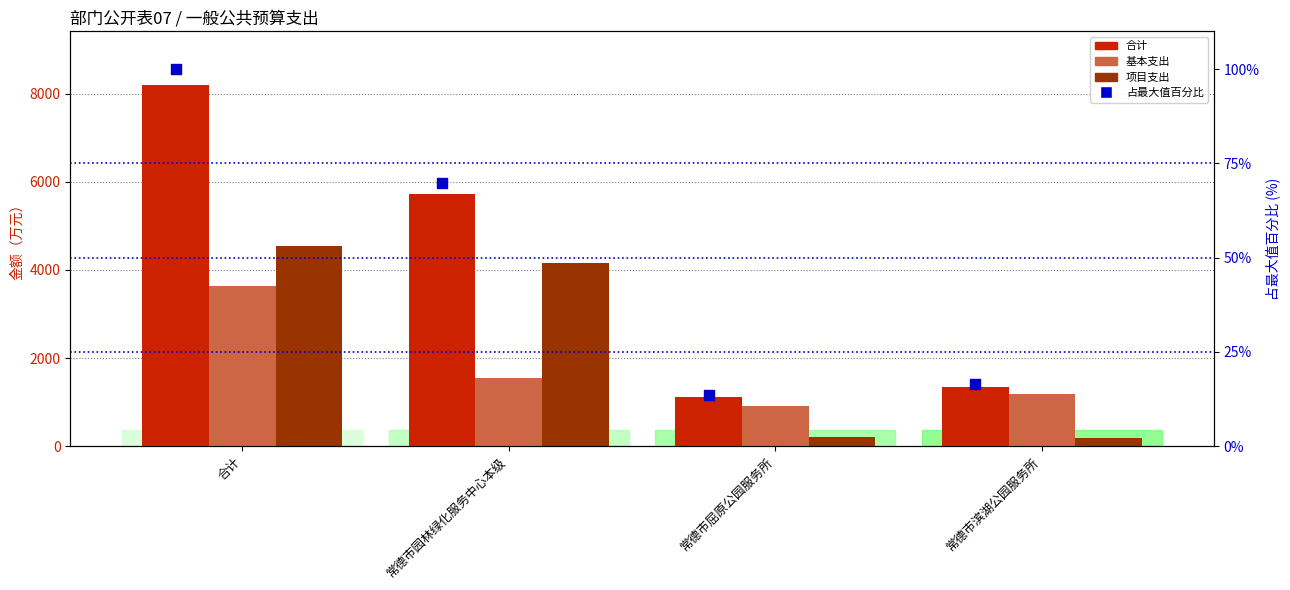

At which category is the sum across all series the highest?

合计